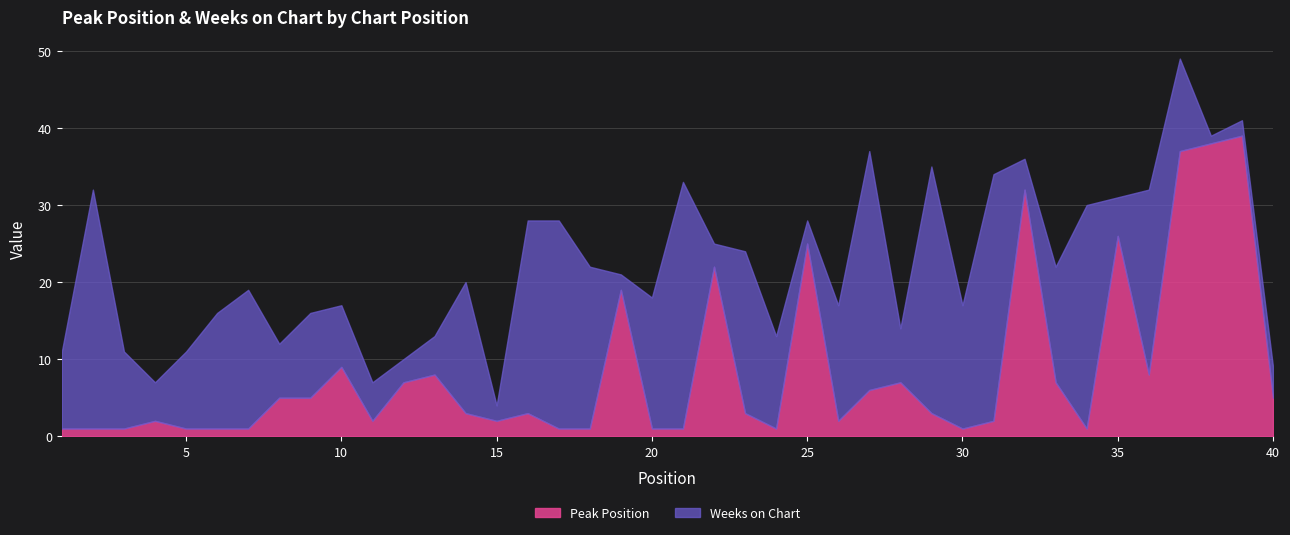

What is the average value of the Peak Position series?

8